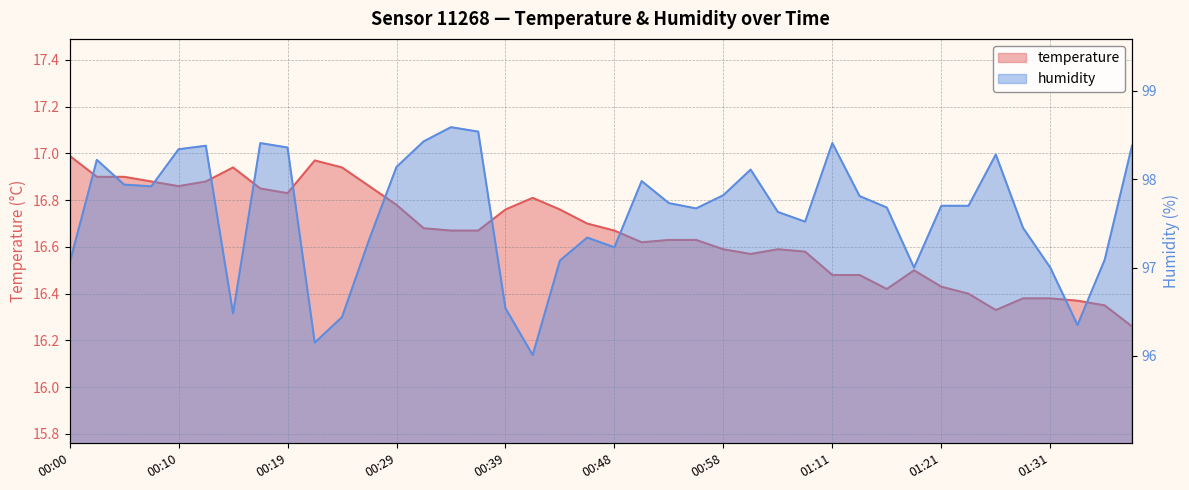

The temperature series shows 16.8 at 00:19. True or false?

True